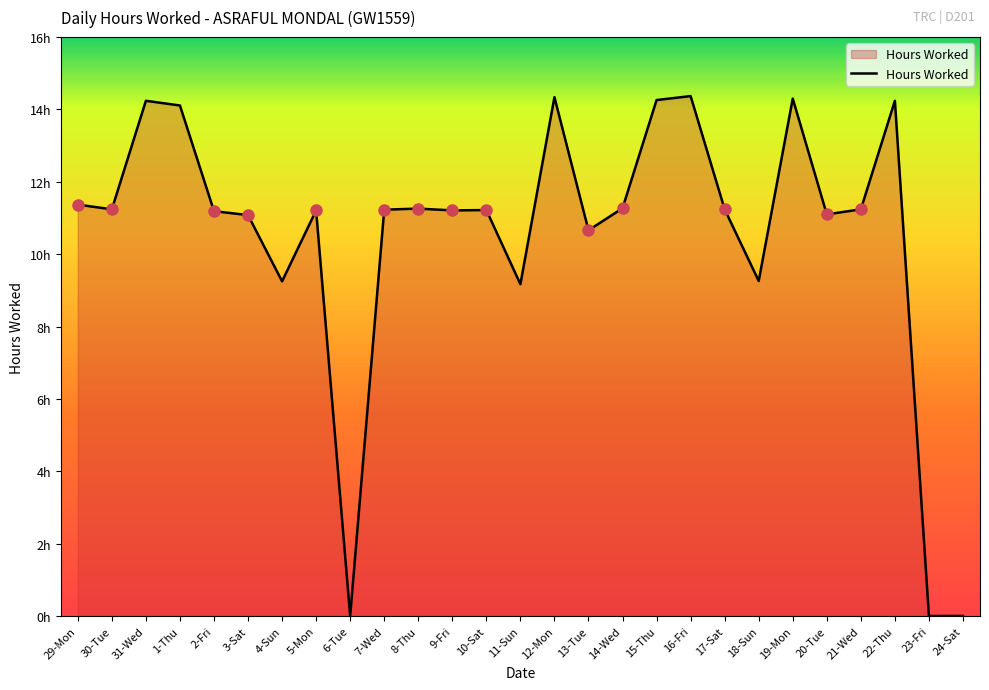

Between 24-Sat and 7-Wed, which is larger?

7-Wed